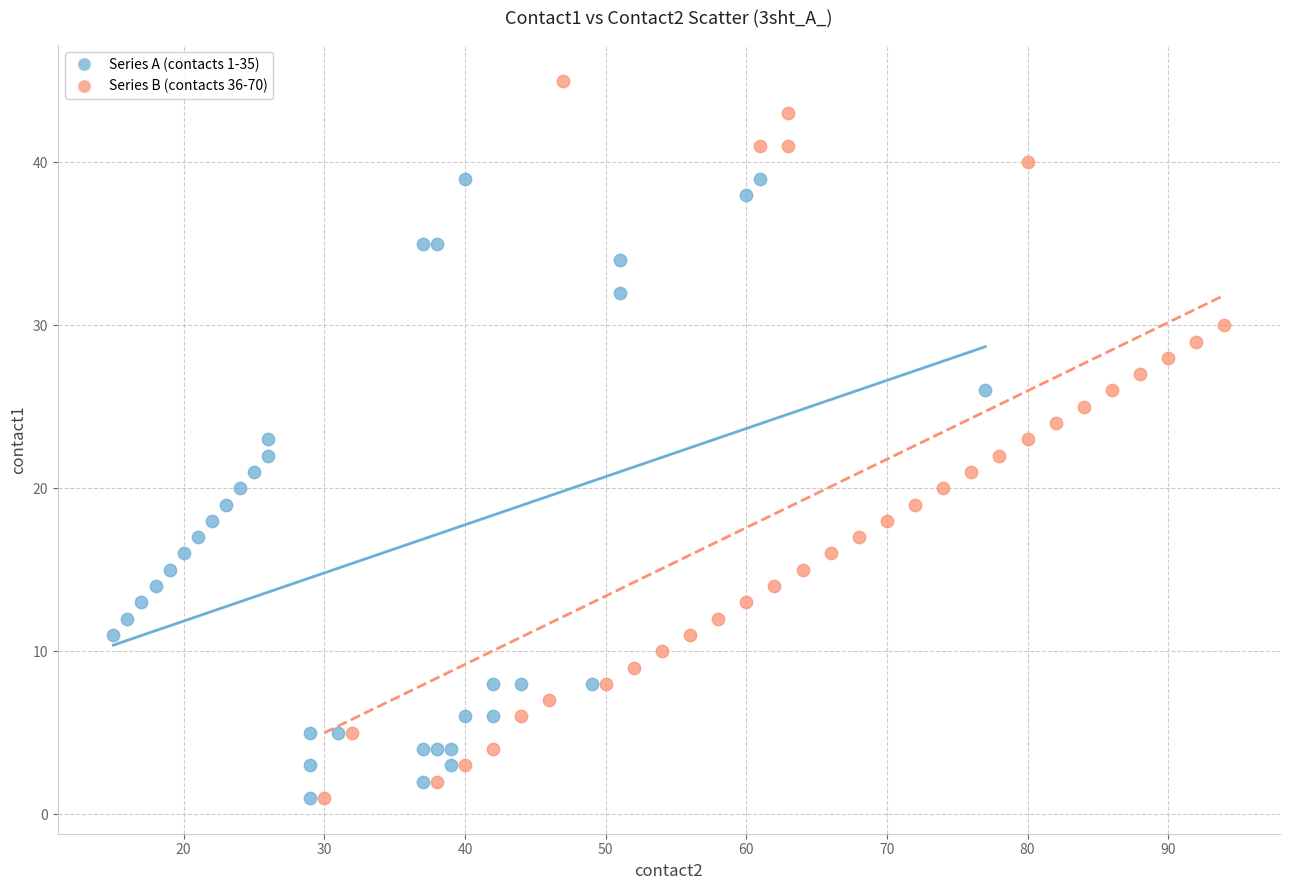

Which series has the widest spread of Y values?

Series B (contacts 36-70)